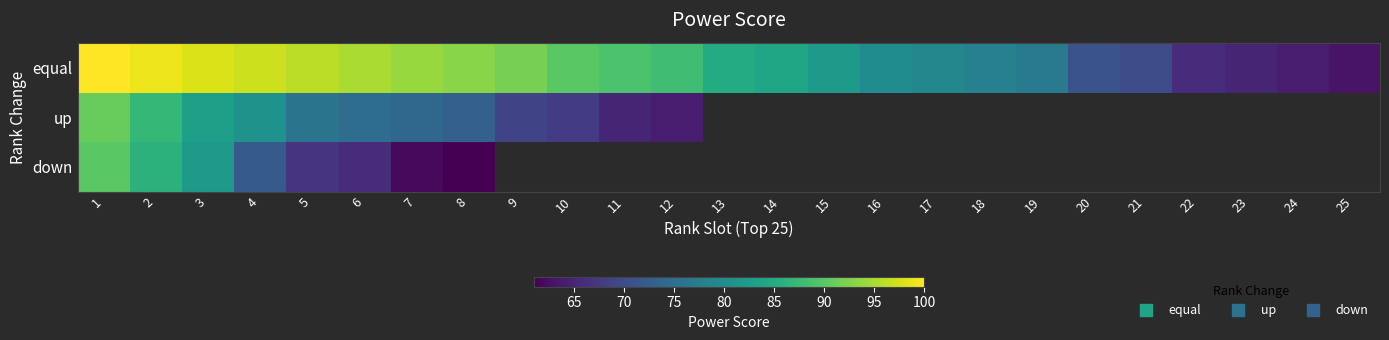

How many categories are shown in the chart?

25